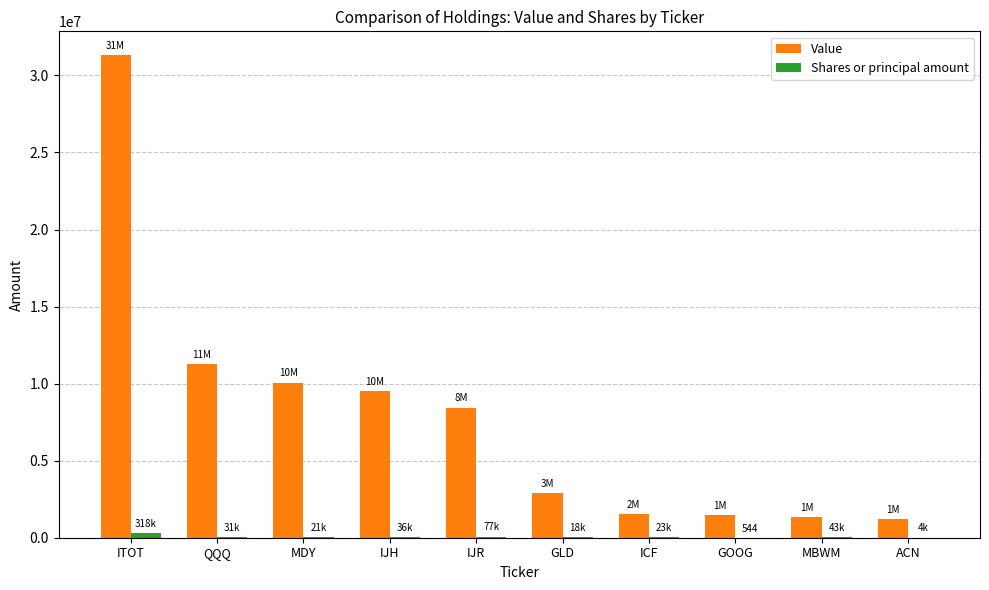

What is the sum of the Value values at ITOT and QQQ?

42546000